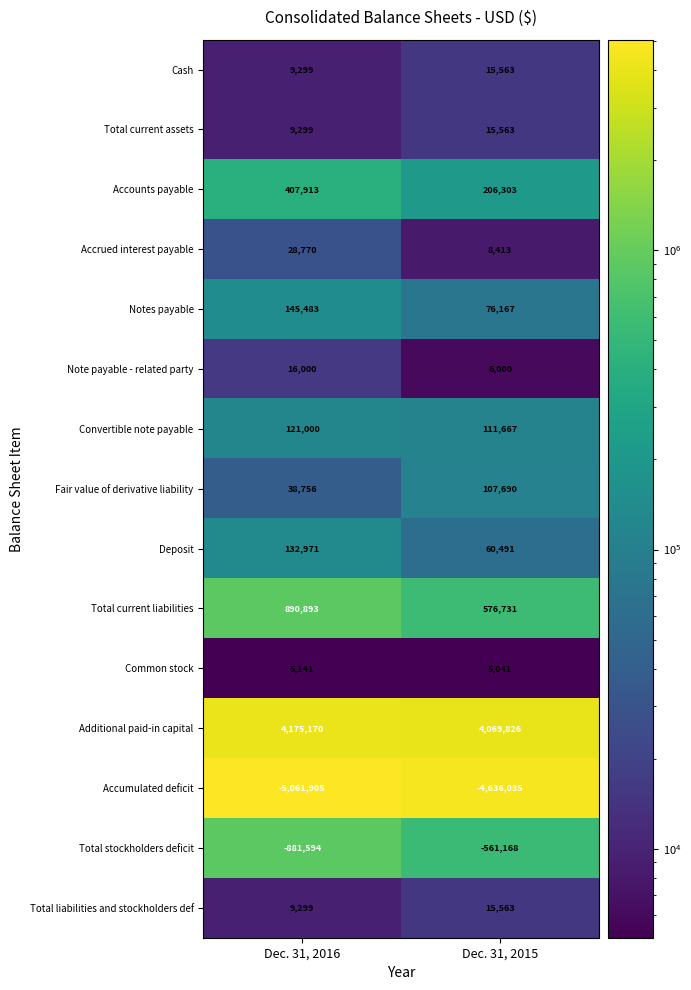

How many series are shown in this chart?

15